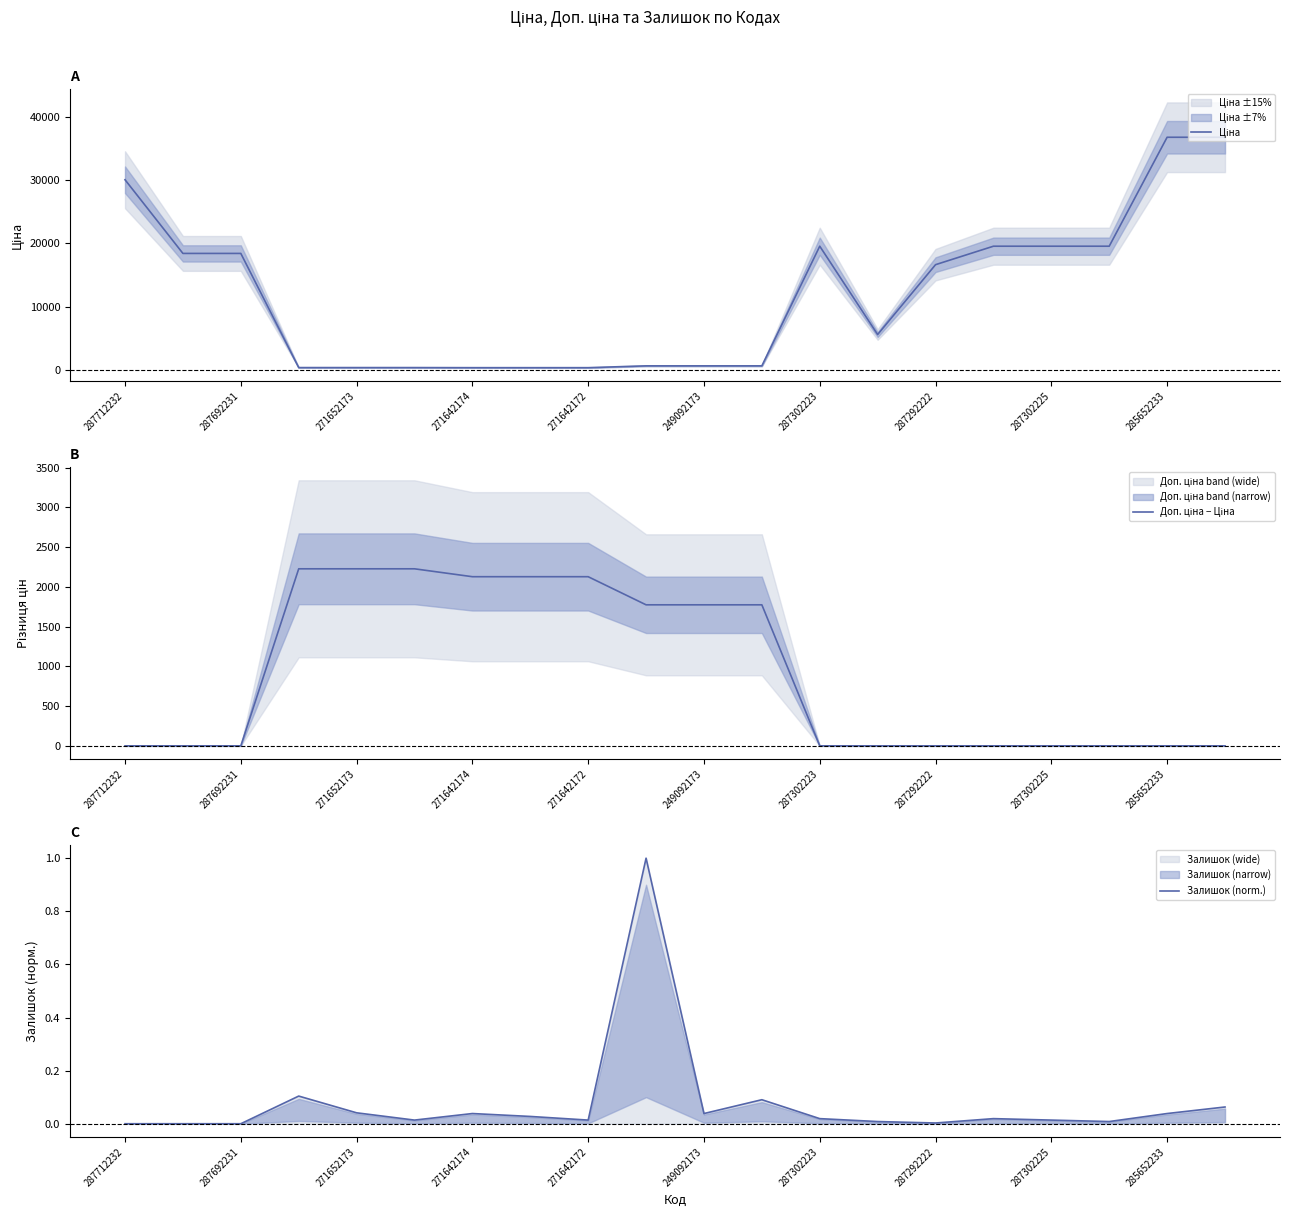

Reading left to right, transcribe all the data shown in this chart.

Ціна: 30102.8	18420.9	18420.9	318.3	318.3	318.3	304.1	304.1	304.1	591.6	591.6	591.6	19564.9	5560.3	16636.8	19564.9	19564.9	19564.9	36841.8	36841.8
Доп. ціна − Ціна: 0.0	0.0	0.0	2228.1	2228.1	2228.1	2128.7	2128.7	2128.7	1774.9	1774.9	1774.9	0.0	0.0	0.0	0.0	0.0	0.0	0.0	0.0
Залишок (norm.): 0.0	0.0	0.0	0.1	0.0	0.0	0.0	0.0	0.0	1.0	0.0	0.1	0.0	0.0	0.0	0.0	0.0	0.0	0.0	0.1